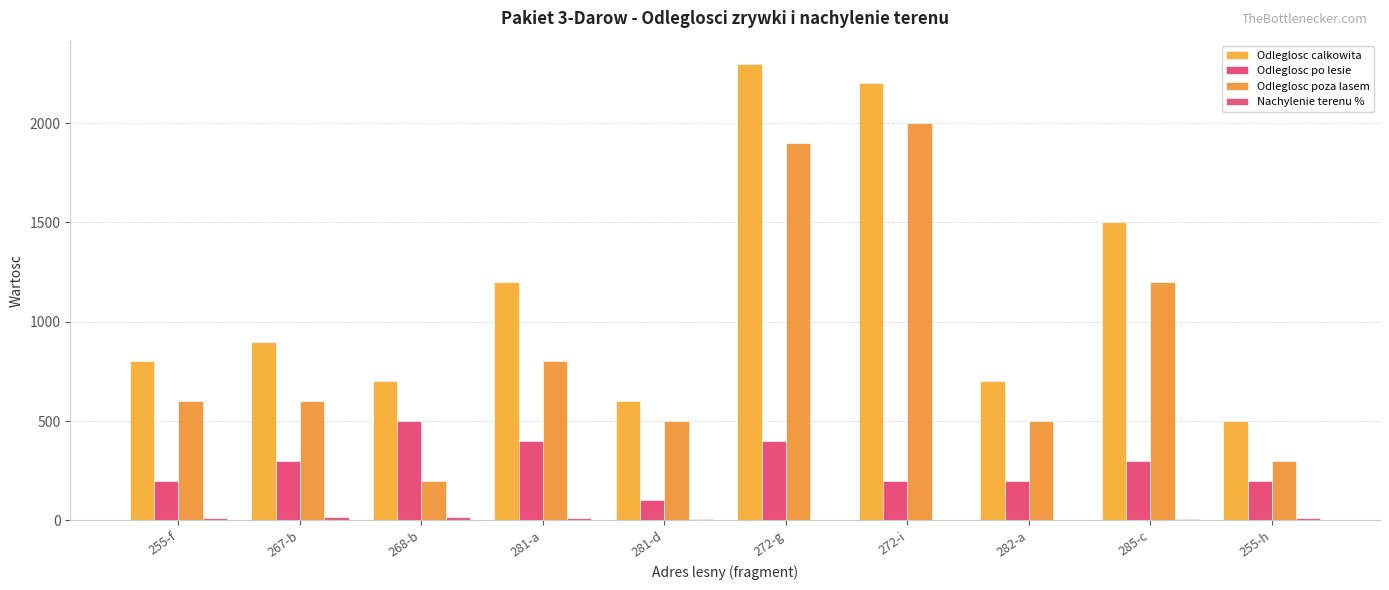

What is the sum of the Odleglosc calkowita values at 282-a and 255-h?

1200